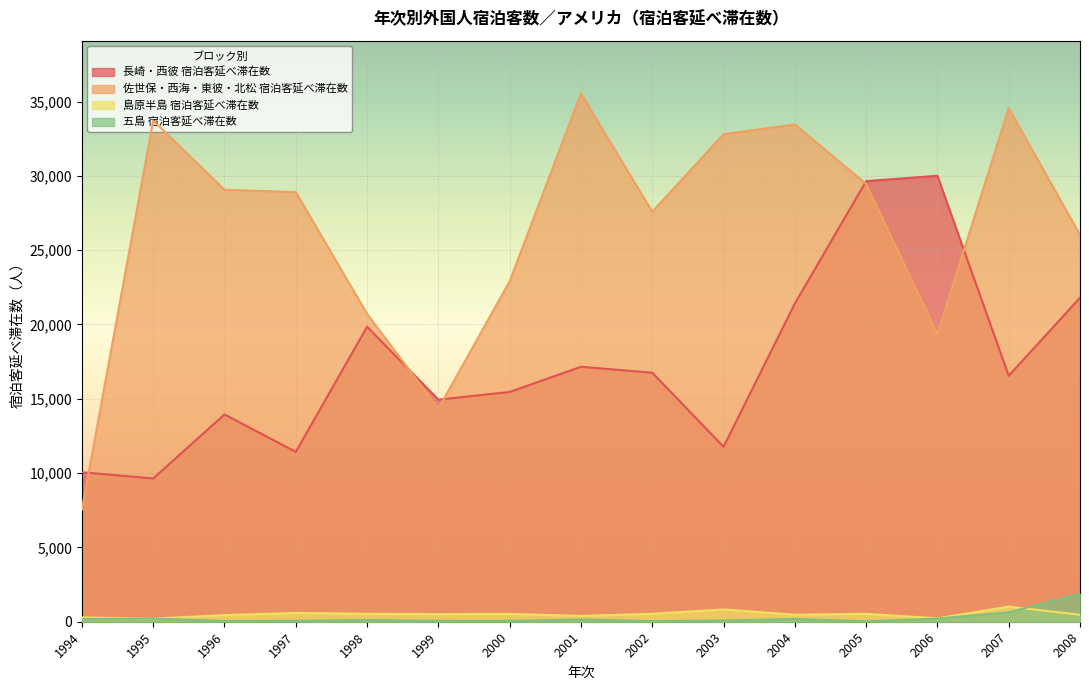

How many data points in 五島 宿泊客延べ滞在数 are above 113?

7